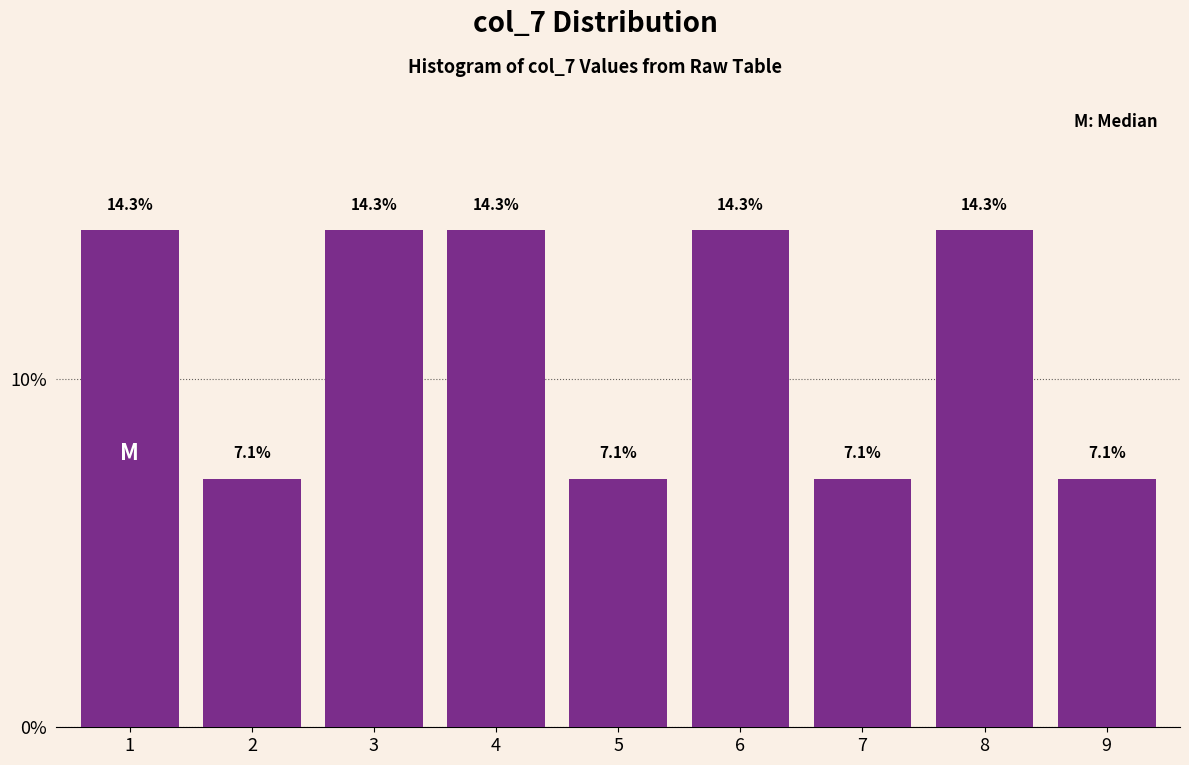

Reading left to right, what are all the values shown in this chart?

14.3	7.1	14.3	14.3	7.1	14.3	7.1	14.3	7.1